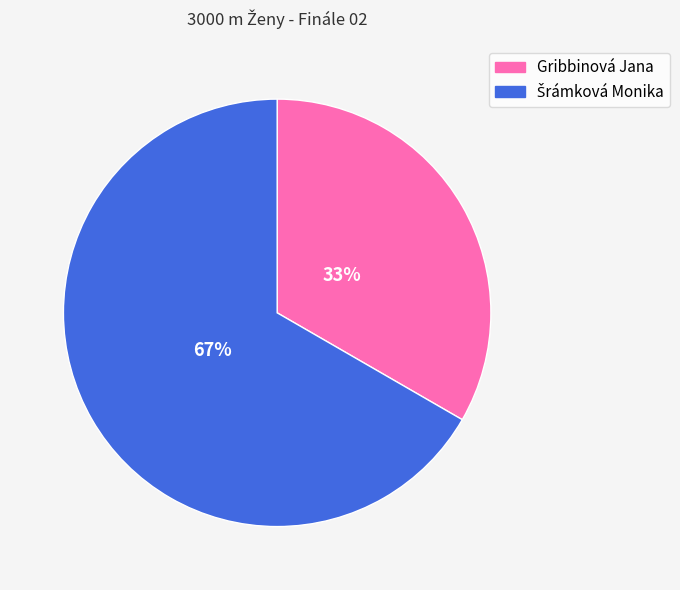

Is it true that Gribbinová Jana is 39% of the pie?

False